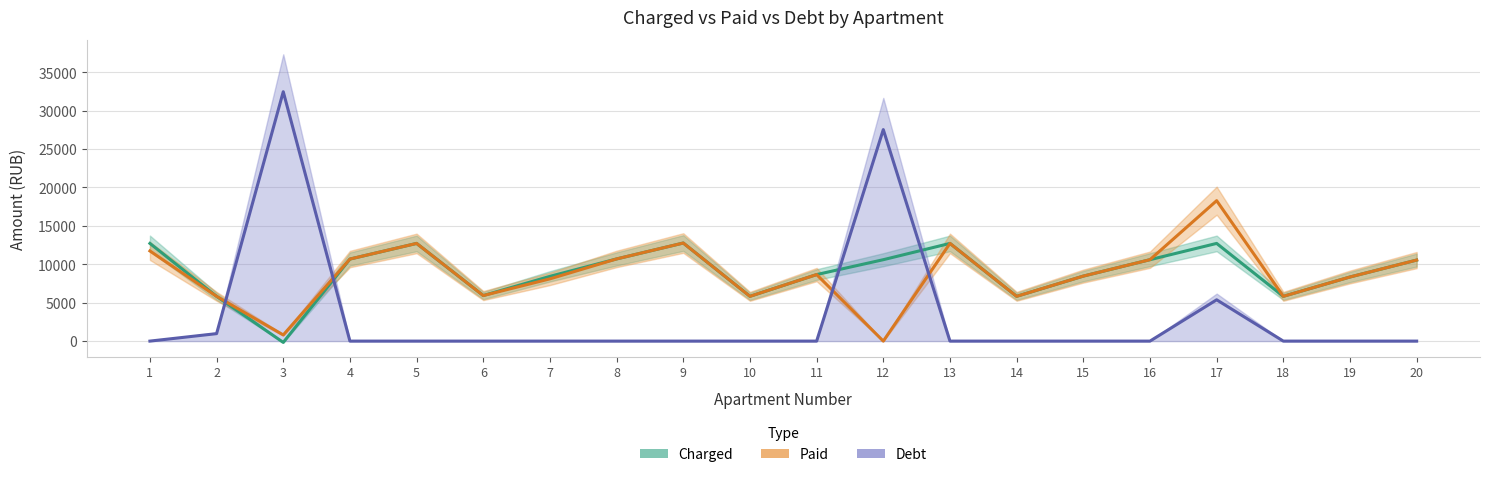

Which series has the largest range (max minus min)?

debt